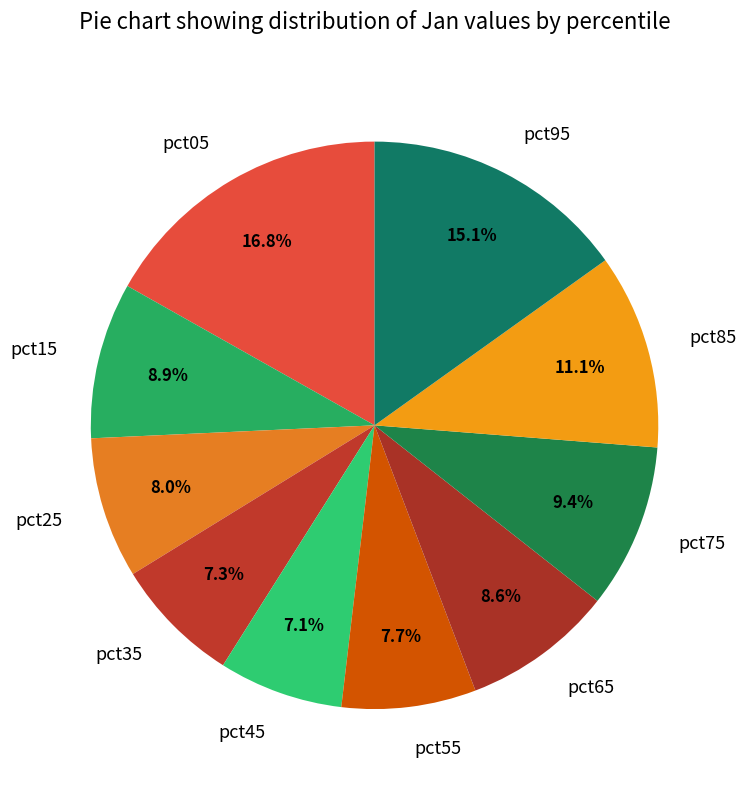

What percentage is the pct05 slice, to the nearest percent?

17%